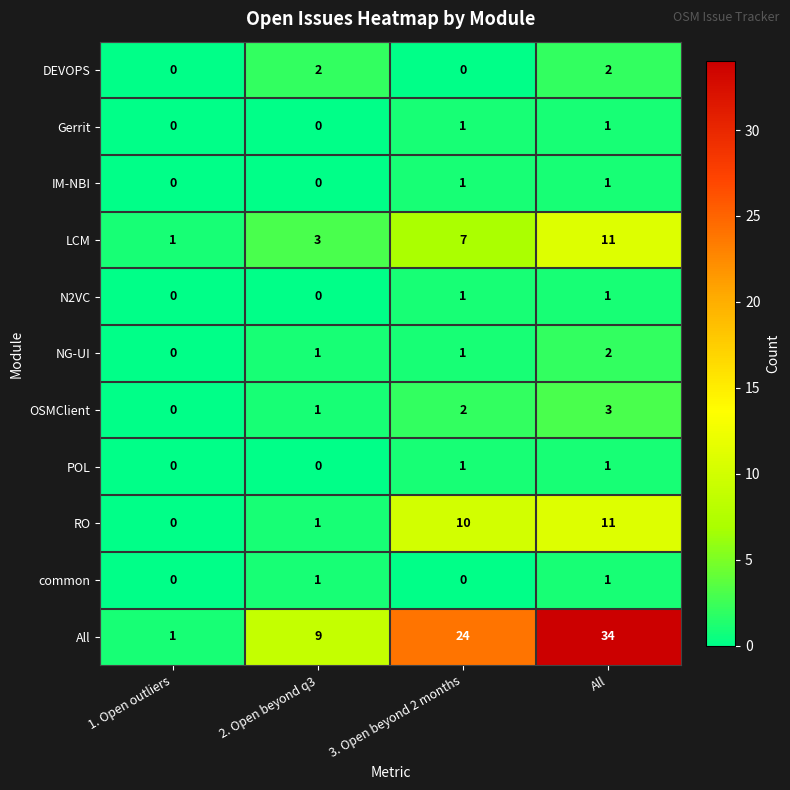

The DEVOPS series shows 0 at 1. Open outliers. True or false?

True